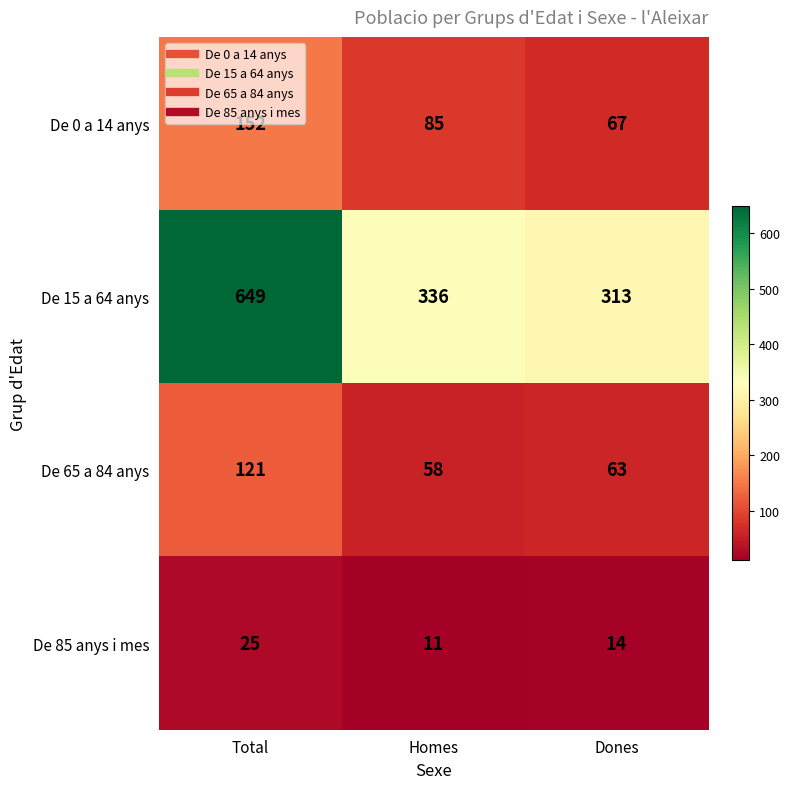

True or false: De 0 a 14 anys has a value of 127 at Homes.

False